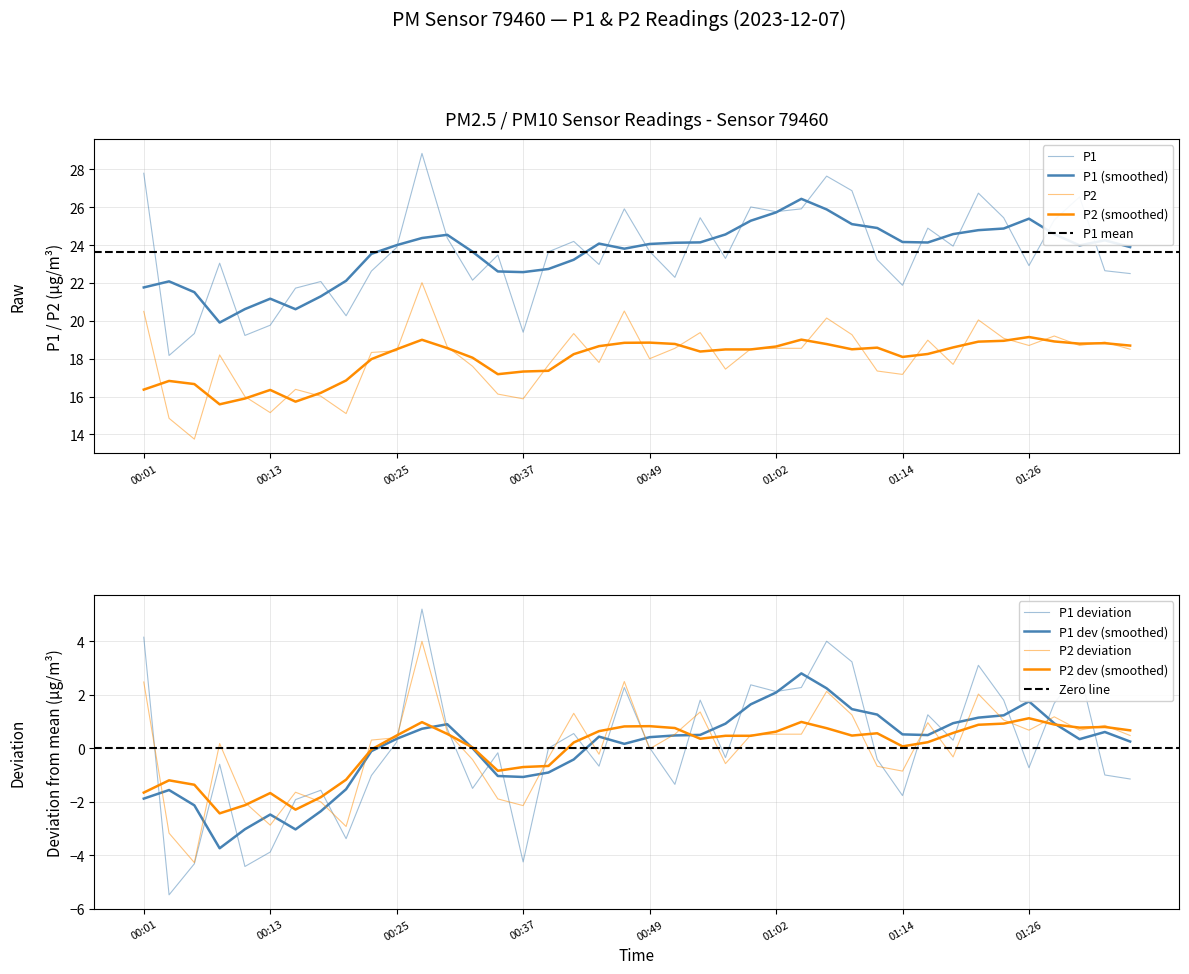

What is the total value across all series at 39?

41.0